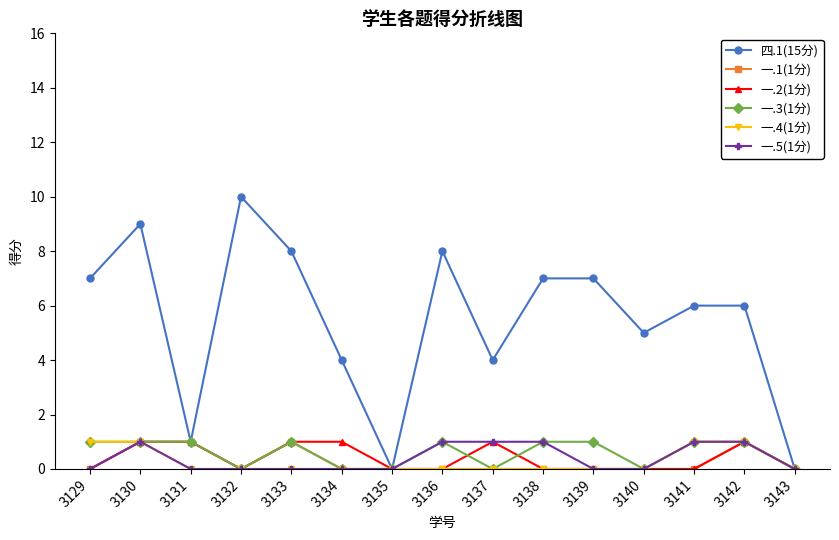

What is the spread (max minus min) of values at 3142?

5